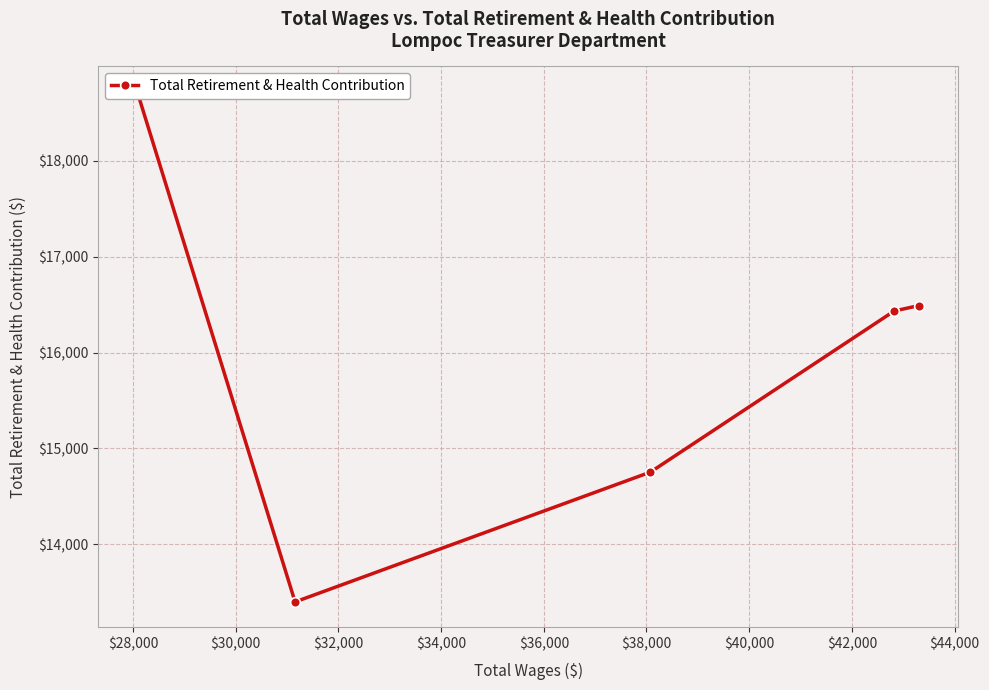

How many data points are above 16433?

2